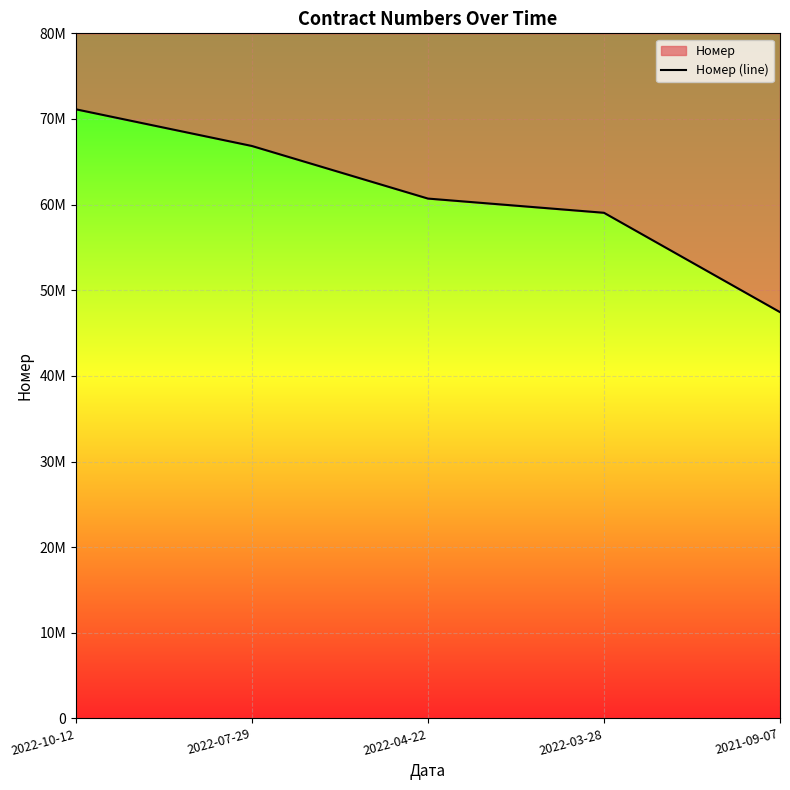

How many data points are above 60704156?

2